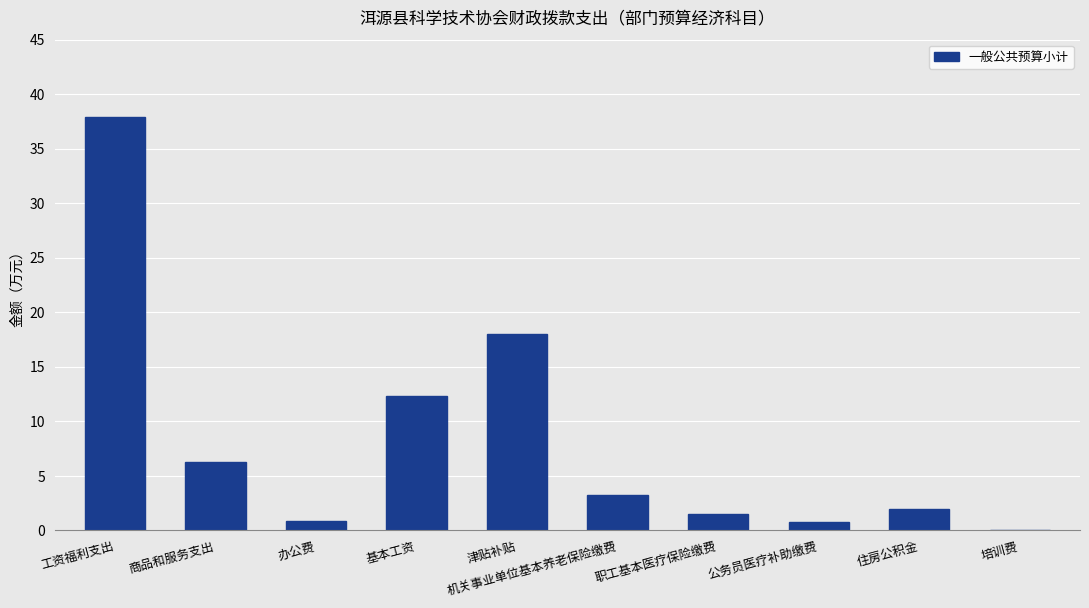

What is the change in value from 商品和服务支出 to 基本工资?

+6.1